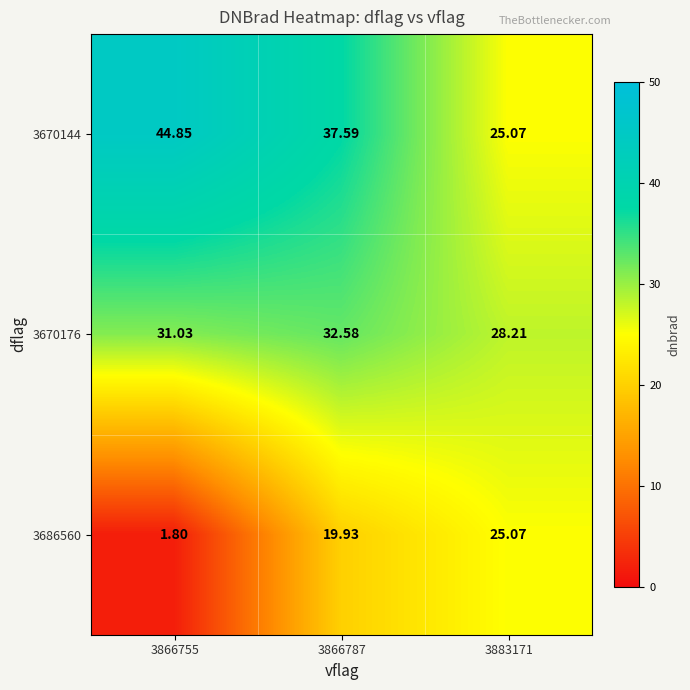

Is the value of 3670176 at 3883171 greater than the value of 3686560 at 3866755?

Yes